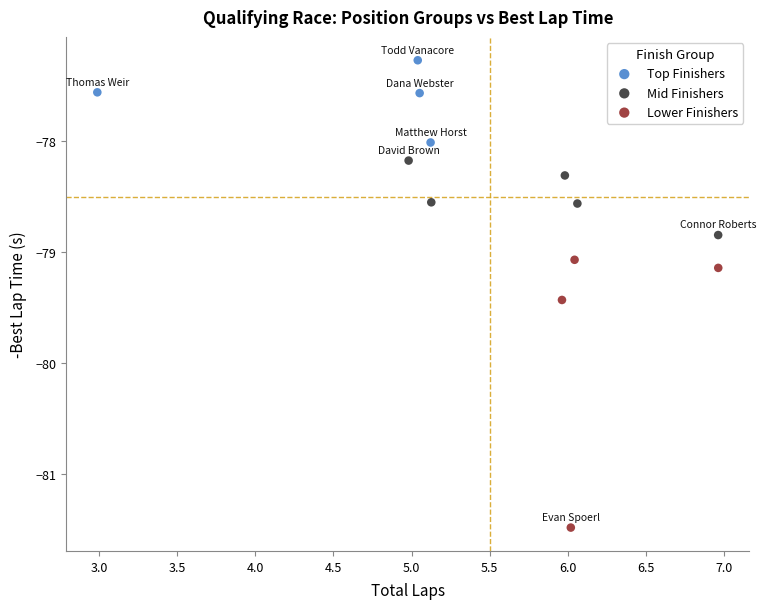

Which series has the widest spread of Y values?

Lower Finishers